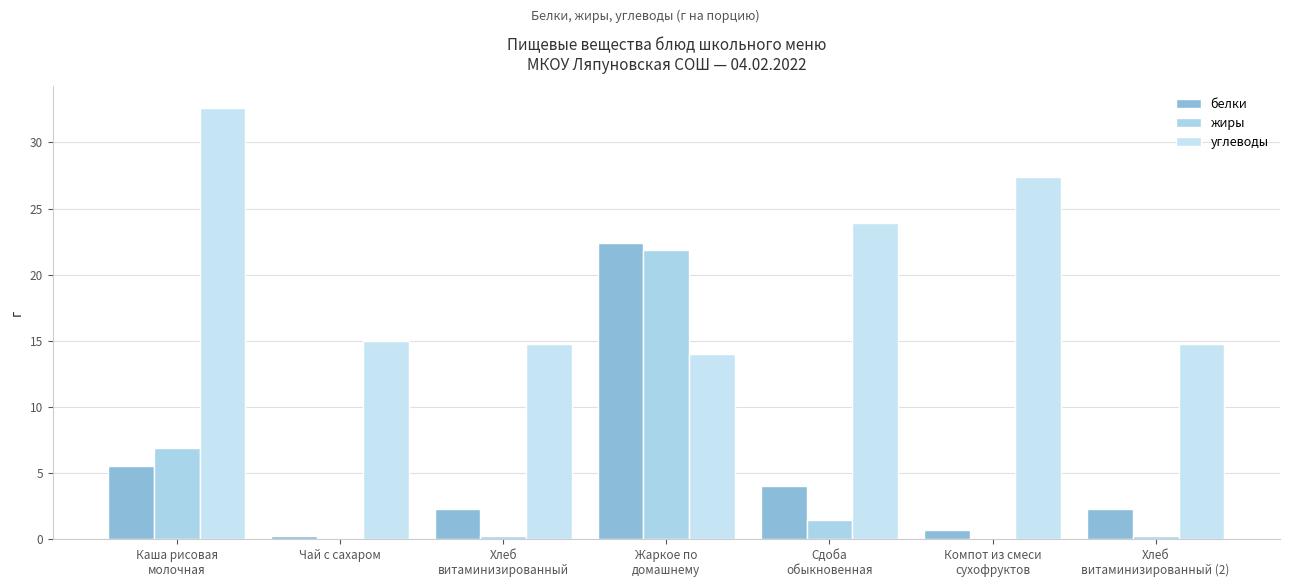

Where is жиры nearest to the value 10?

Каша рисовая
молочная